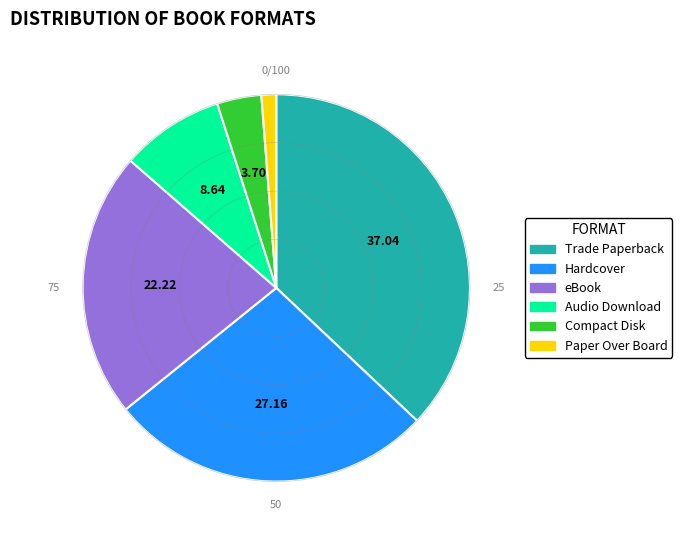

Rank the categories by value from highest to lowest.

Trade Paperback, Hardcover, eBook, Audio Download, Compact Disk, Paper Over Board